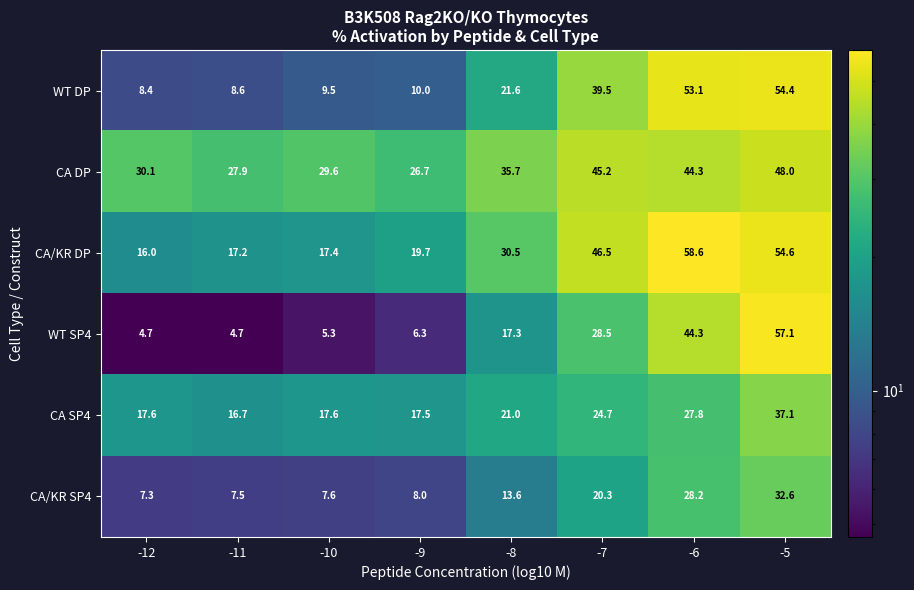

At which label is WT DP closest to 31?

-7